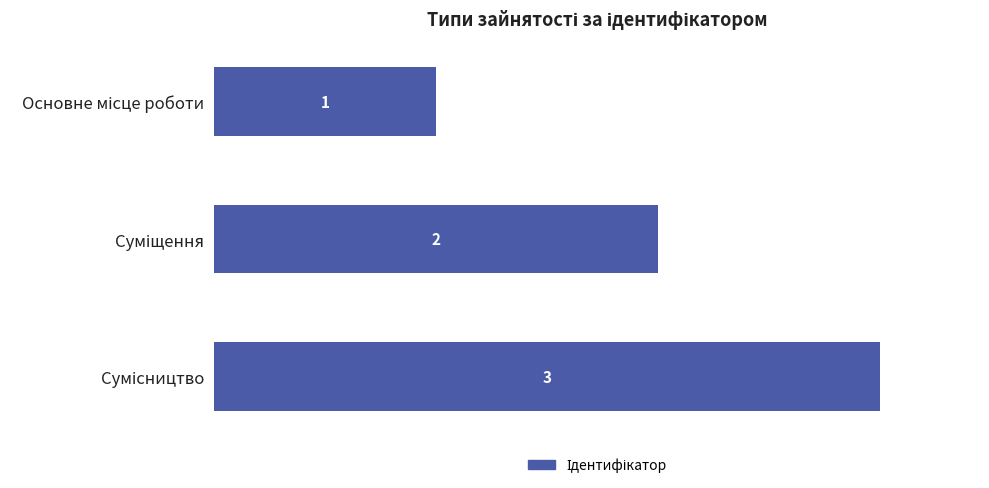

What is the value of the 2nd bar from the top?

2